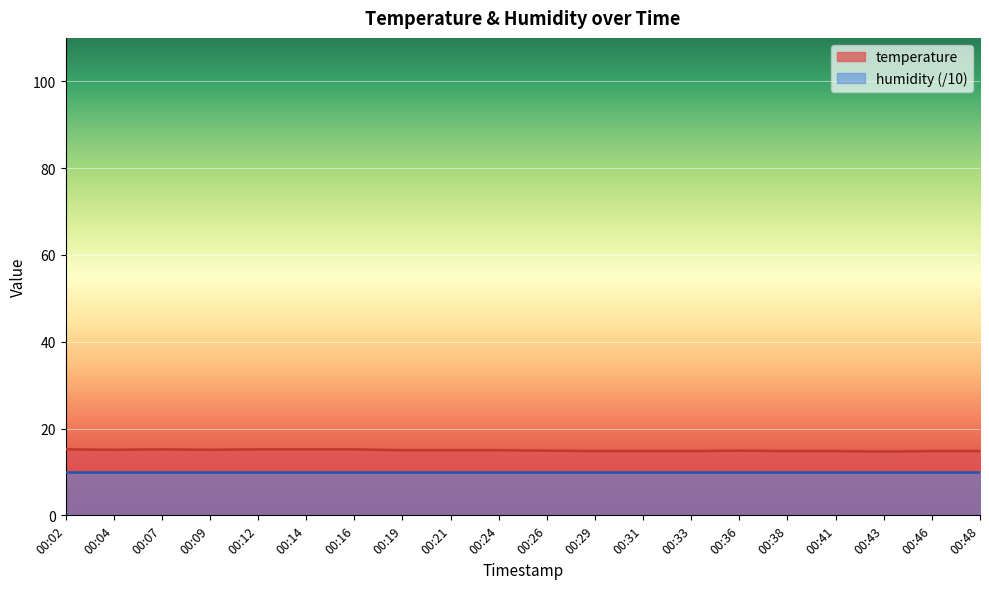

The value at 00:14 is 4.5. True or false?

False